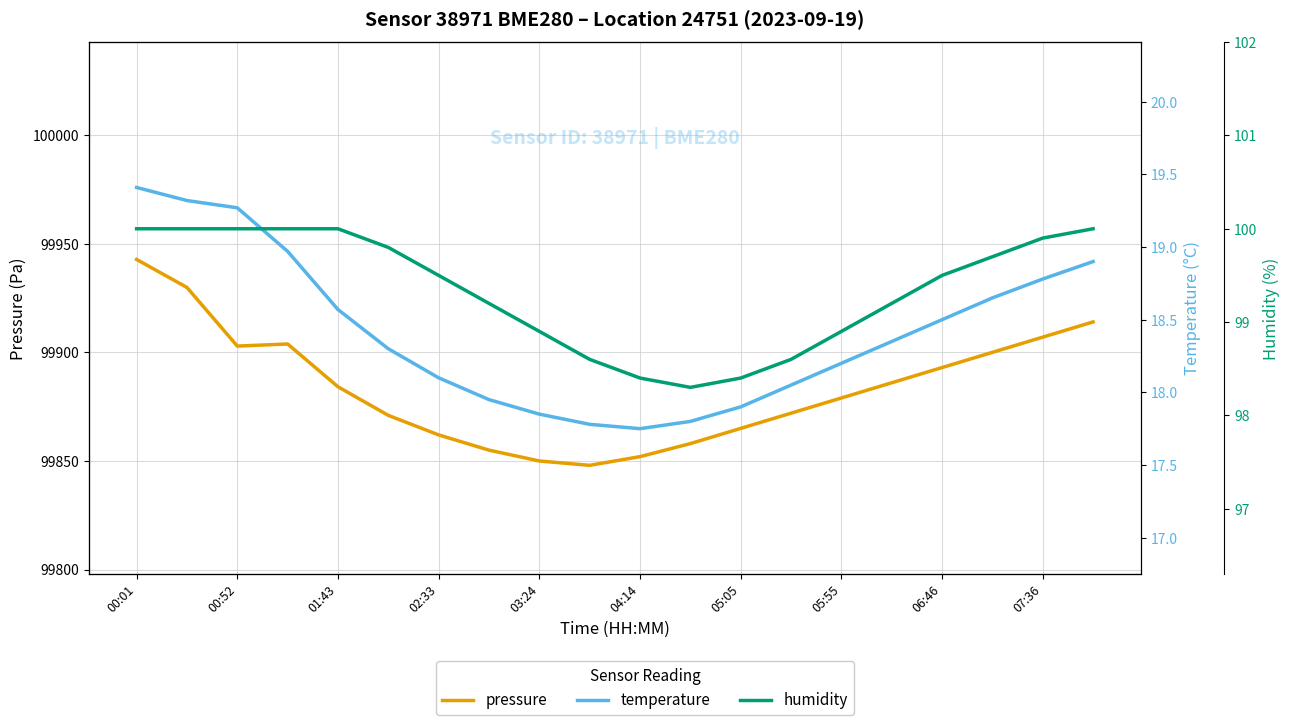

Rank the series by their maximum value, from highest to lowest.

pressure, humidity, temperature